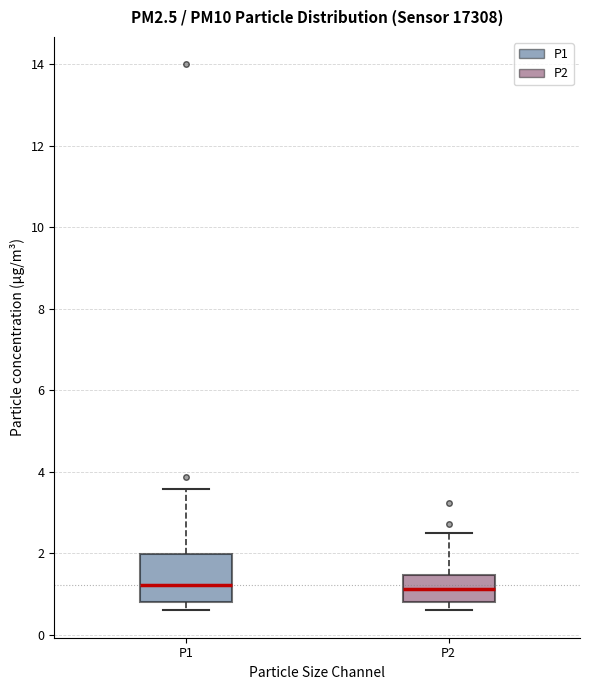

Where is the lower edge of the box for P1 on the y-axis? The values are not printed on the chart, so give them approximately, as read against the axis.

0.8